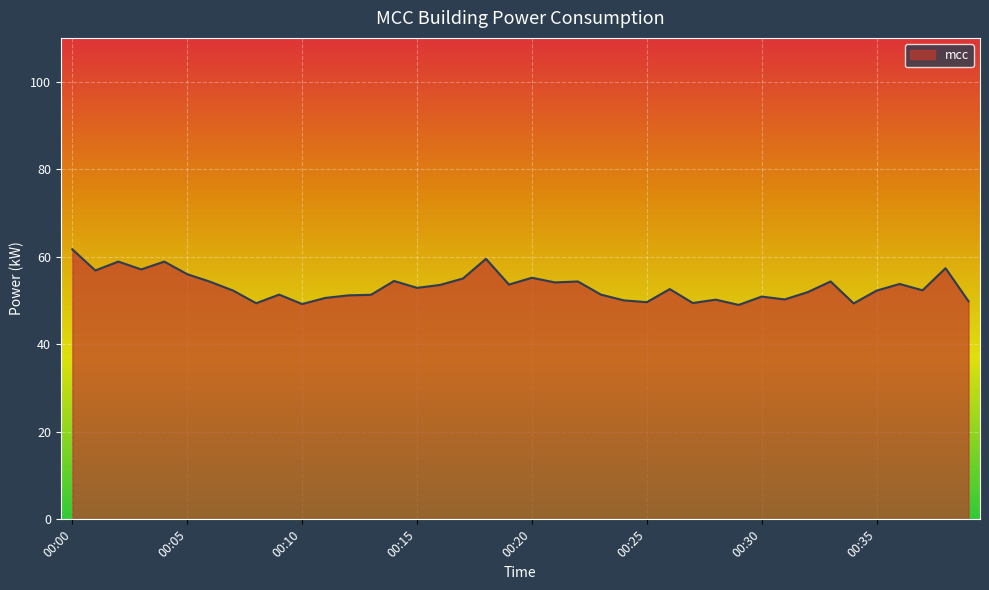

What is the difference between the maximum and minimum values?

12.7